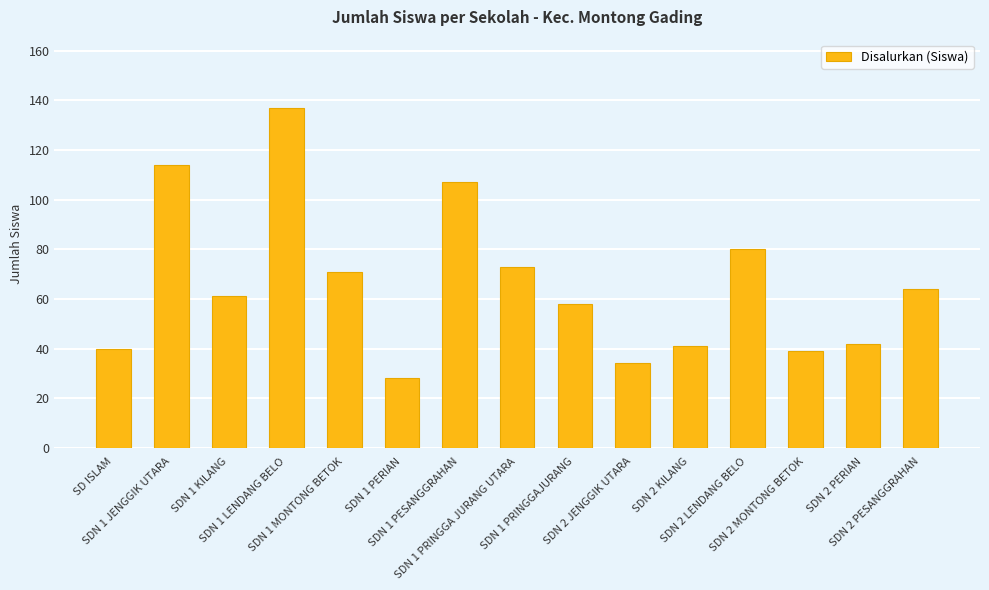

What is the average value?

66